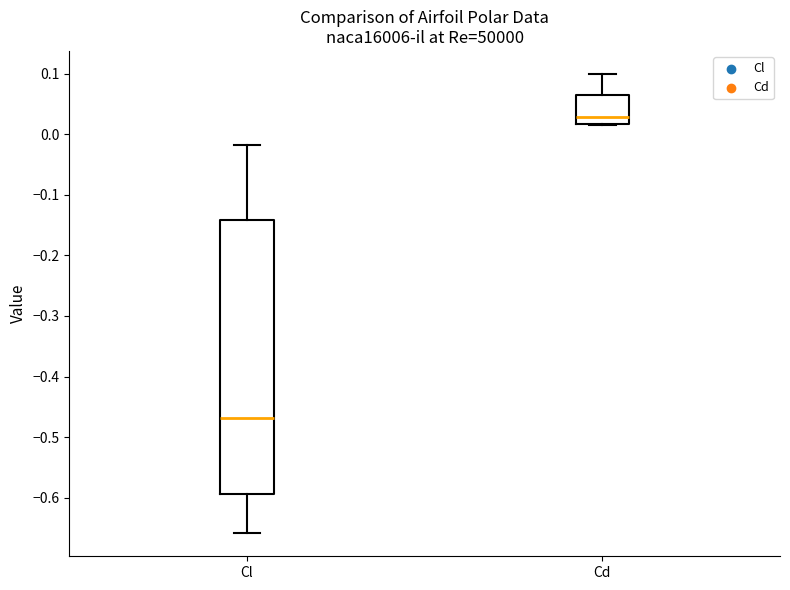

Which box has the lowest median line?

Cl